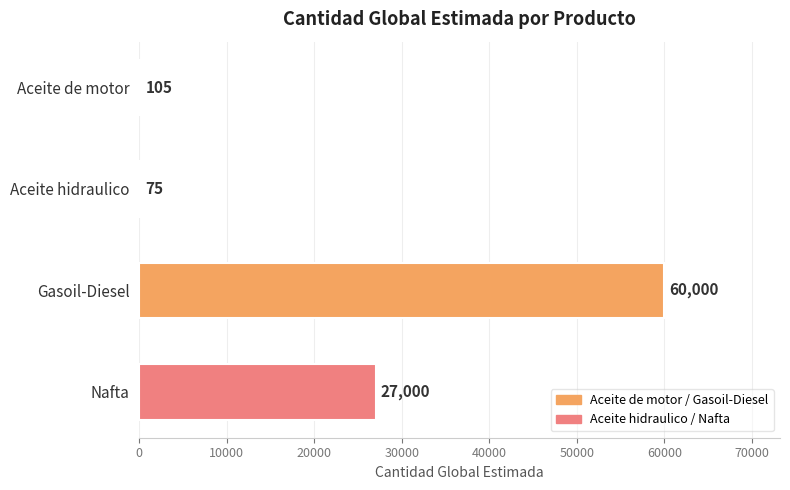

Is it true that the value at Aceite de motor is 105?

True